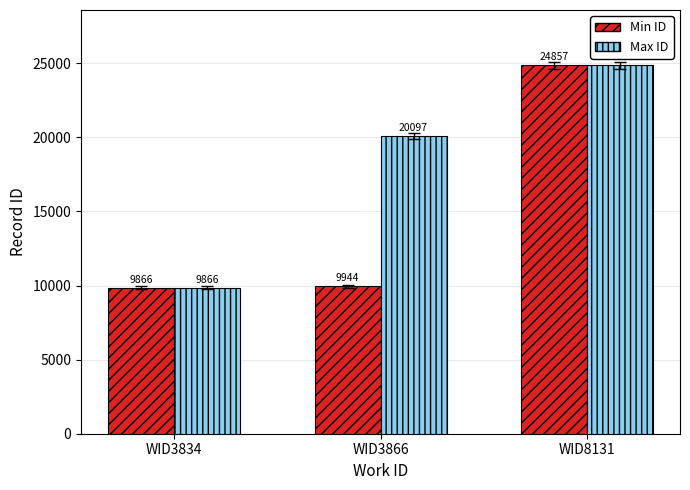

Is the value of Max ID at WID3866 greater than the value of Min ID at WID3866?

Yes